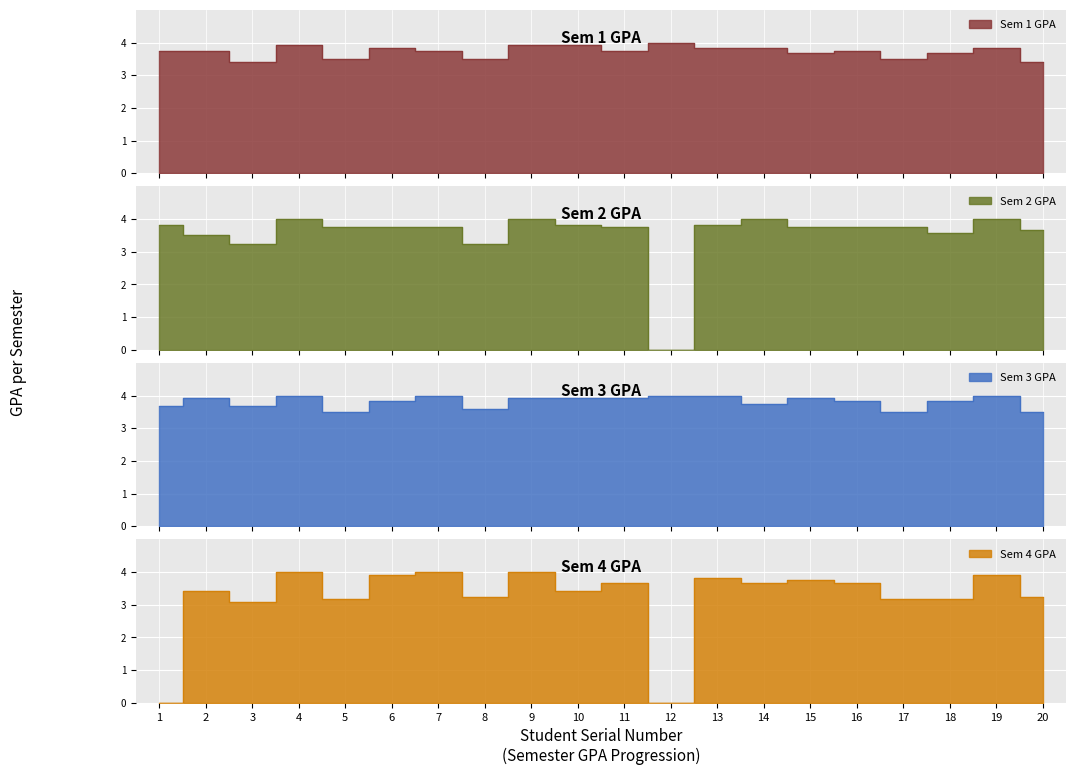

How many interior local peaks does the Sem 1 GPA series have?

5